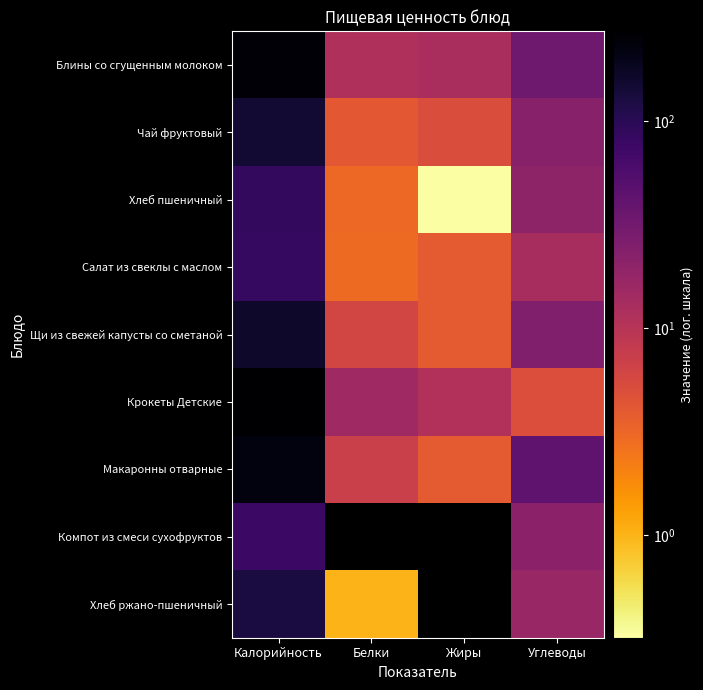

The Хлеб пшеничный series shows 3.0 at Белки. True or false?

True